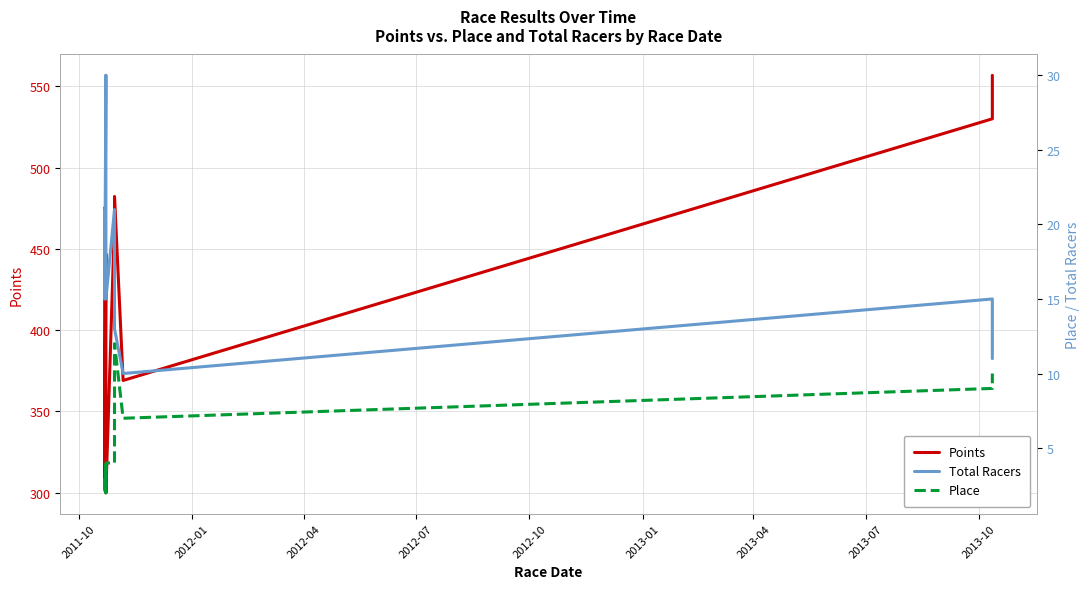

What is the value of the Place point at the 7th from the left?

12.0